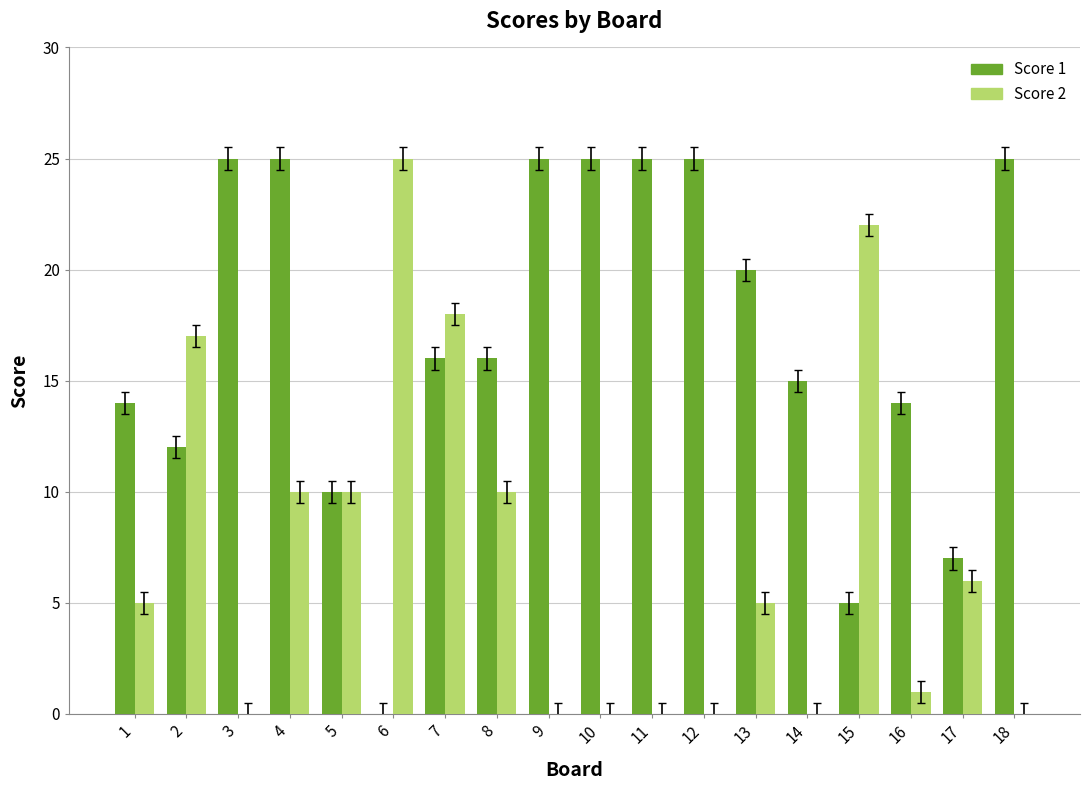

Reading left to right, transcribe all the data shown in this chart.

Score 1: 14	12	25	25	10	0	16	16	25	25	25	25	20	15	5	14	7	25
Score 2: 5	17	0	10	10	25	18	10	0	0	0	0	5	0	22	1	6	0